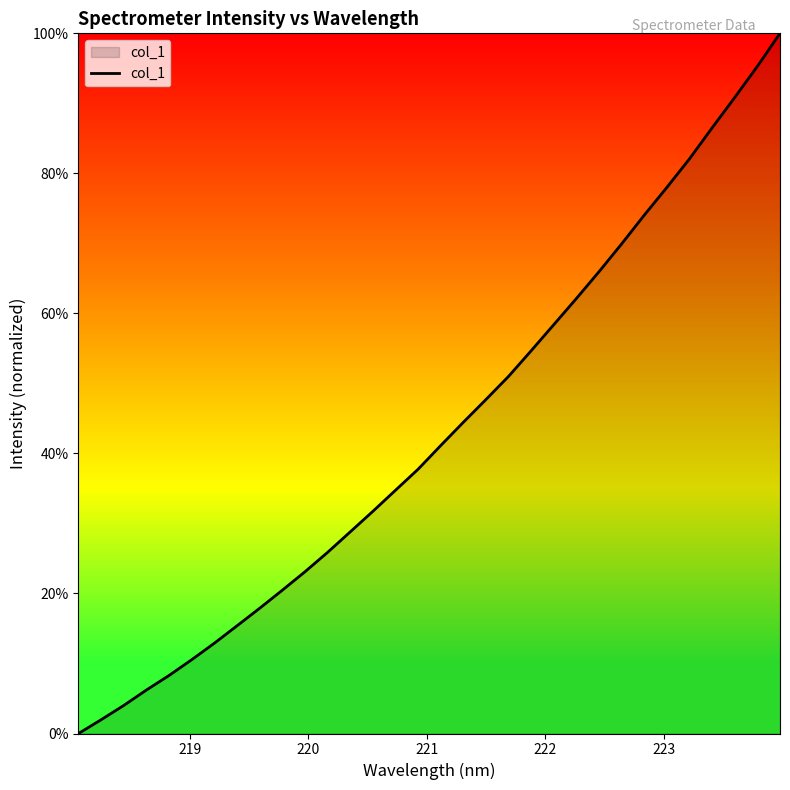

How many values are below 41?

16